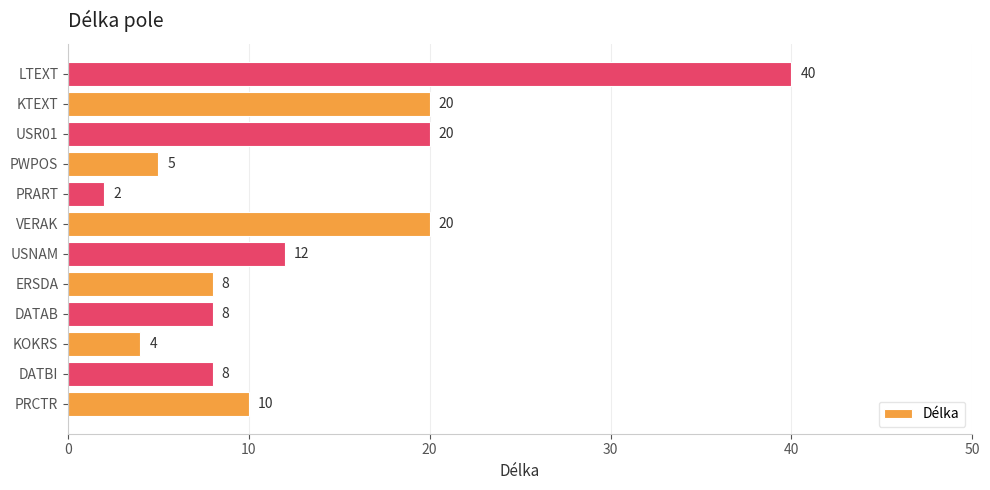

Reading bottom to top, what are all the values shown in this chart?

PRCTR=10	DATBI=8	KOKRS=4	DATAB=8	ERSDA=8	USNAM=12	VERAK=20	PRART=2	PWPOS=5	USR01=20	KTEXT=20	LTEXT=40